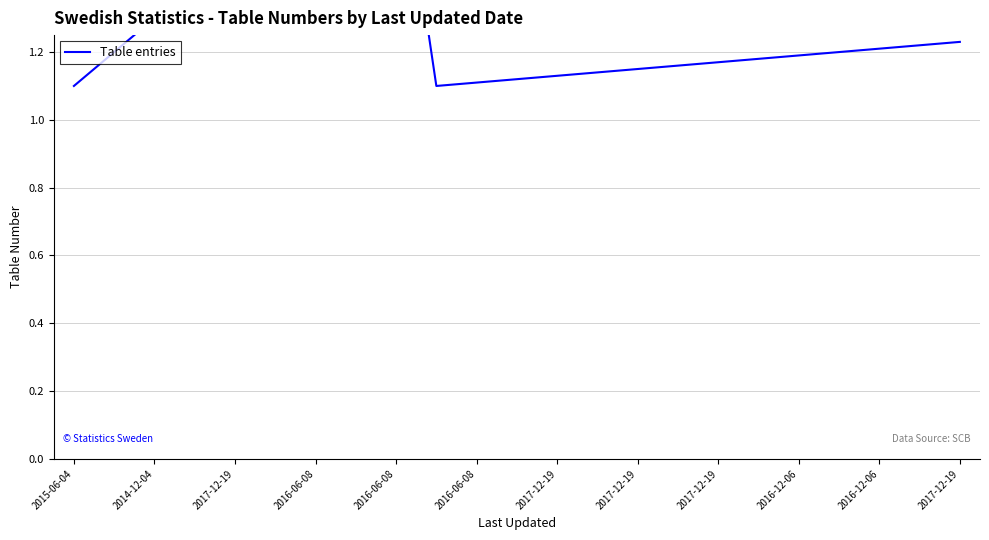

What is the minimum value shown in the chart?

1.1